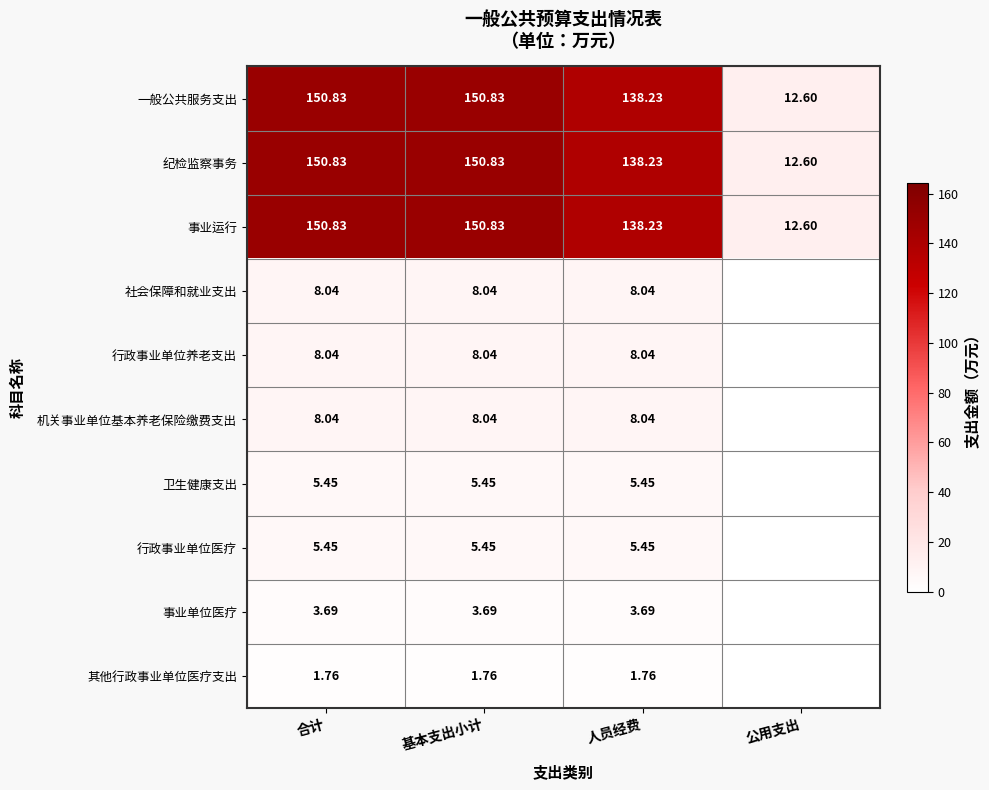

Which category has the lowest value in the 一般公共服务支出 series?

公用支出